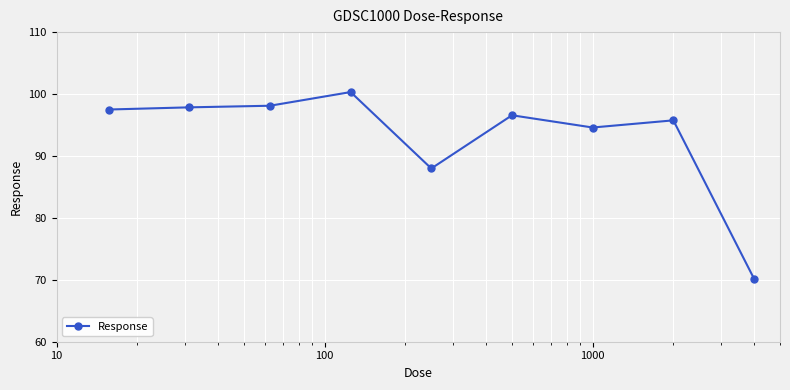

What is the greatest value displayed?

100.3